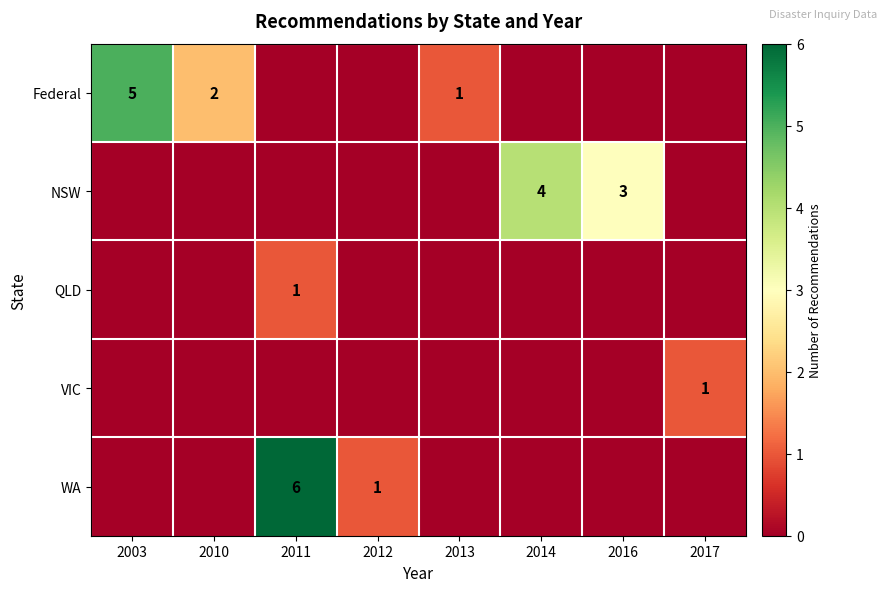

Is the value of WA at 2011 greater than the value of NSW at 2016?

Yes